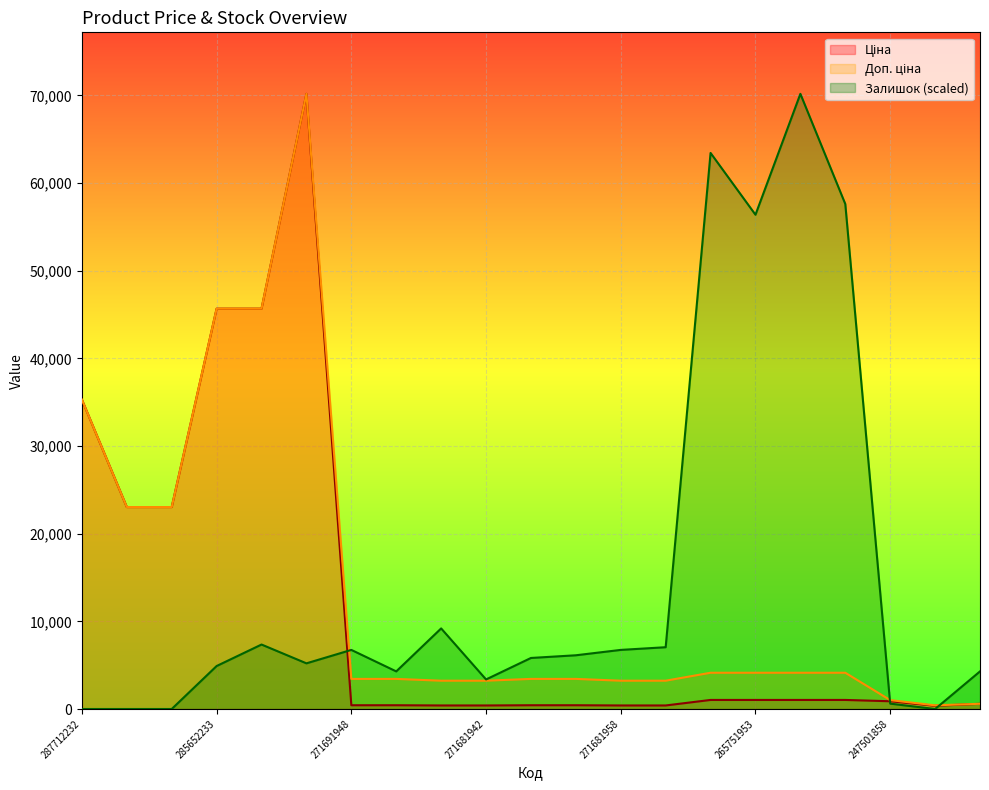

List the series in order of their peak value, highest first.

Ціна, Доп. ціна, Залишок